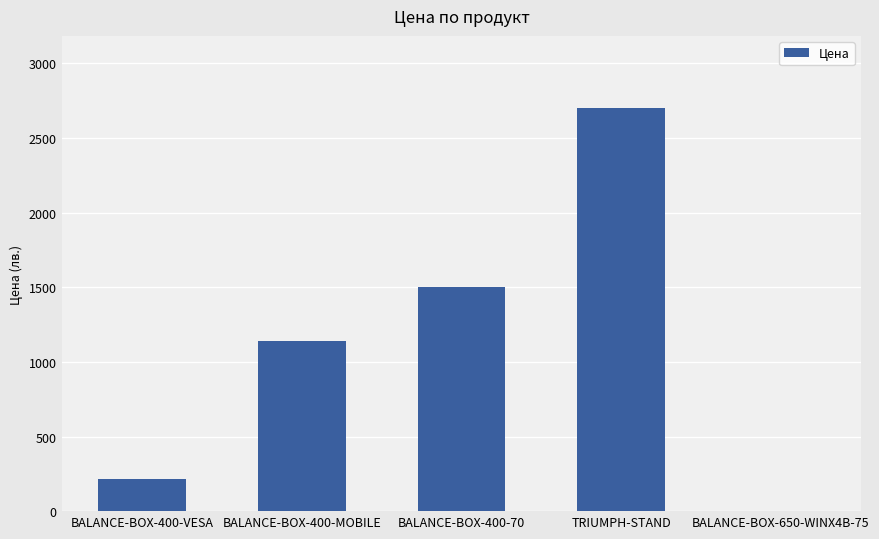

What is the maximum value shown in the chart?

2699.0